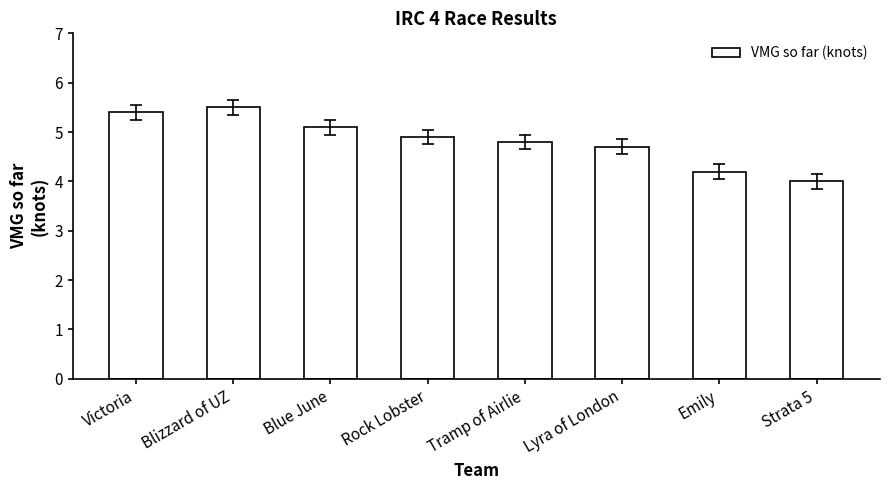

Does the chart contain any negative values?

No